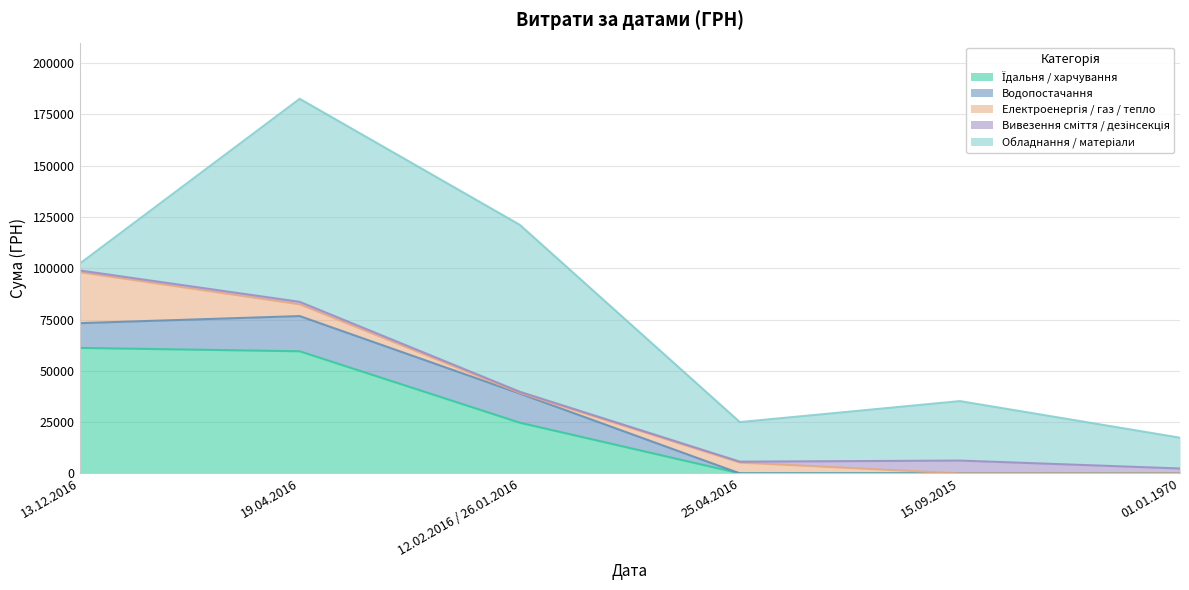

What is the value of the Обладнання / матеріали point at the 3rd from the left?

81400.0